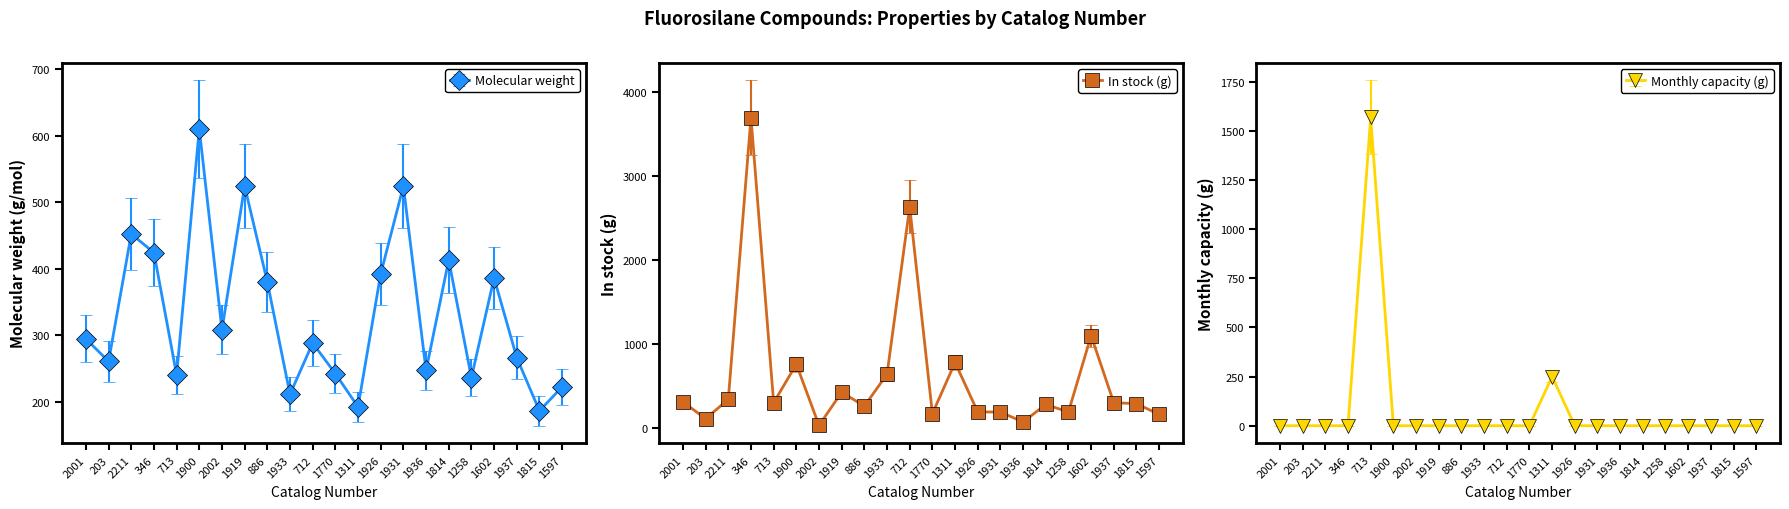

In Molecular weight, how many points are lower than both neighbors (excluding endpoints)?

8